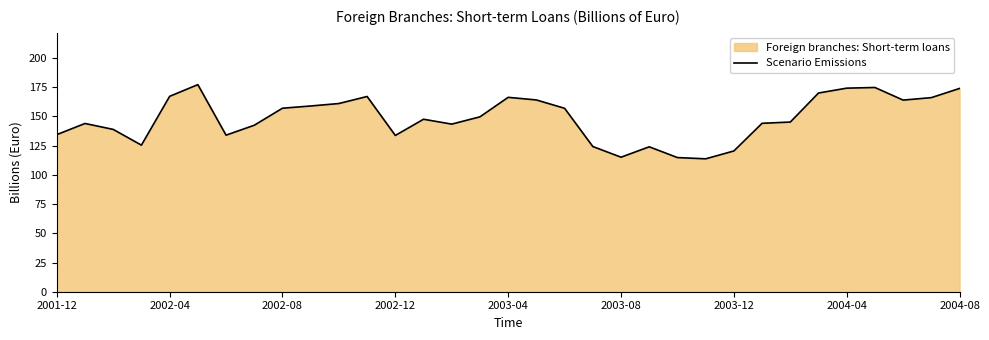

Where is the data nearest to the value 145?

26